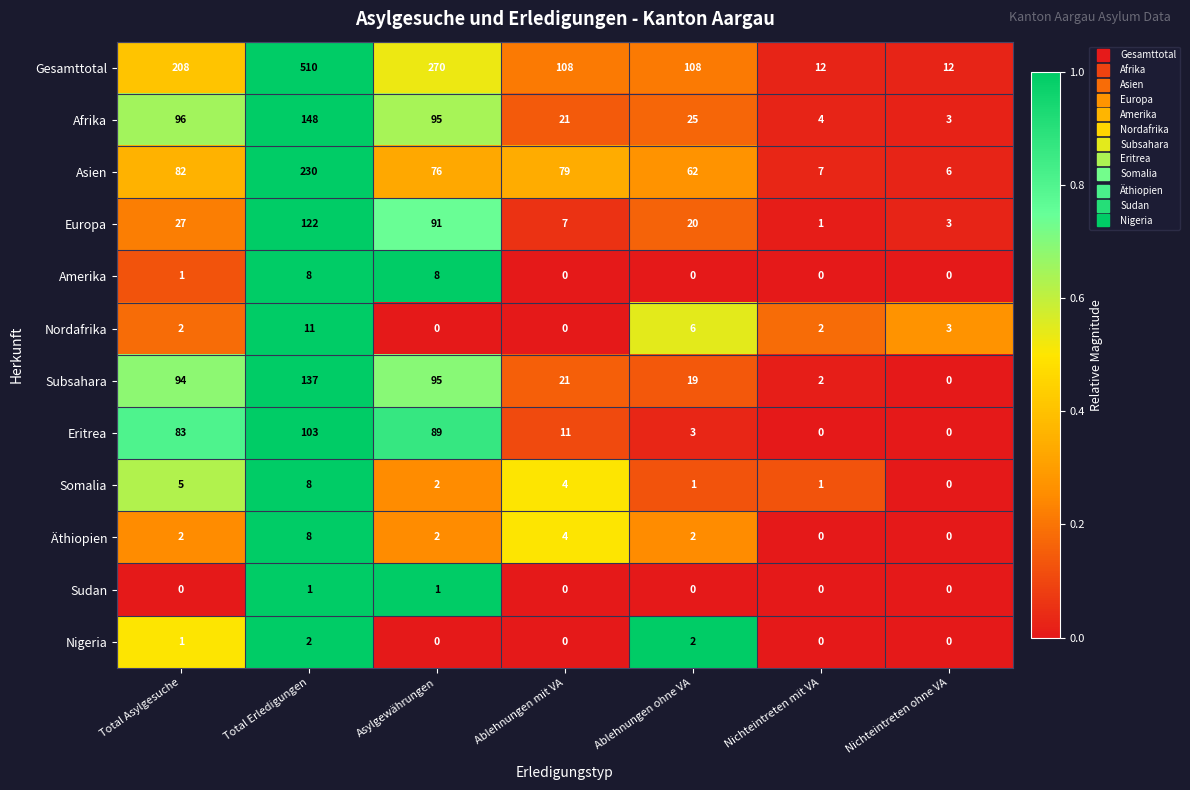

The Europa series shows 27 at Total Asylgesuche. True or false?

True